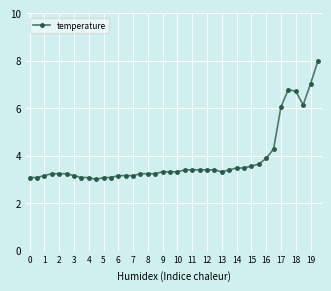

Does the chart have visible grid lines?

Yes